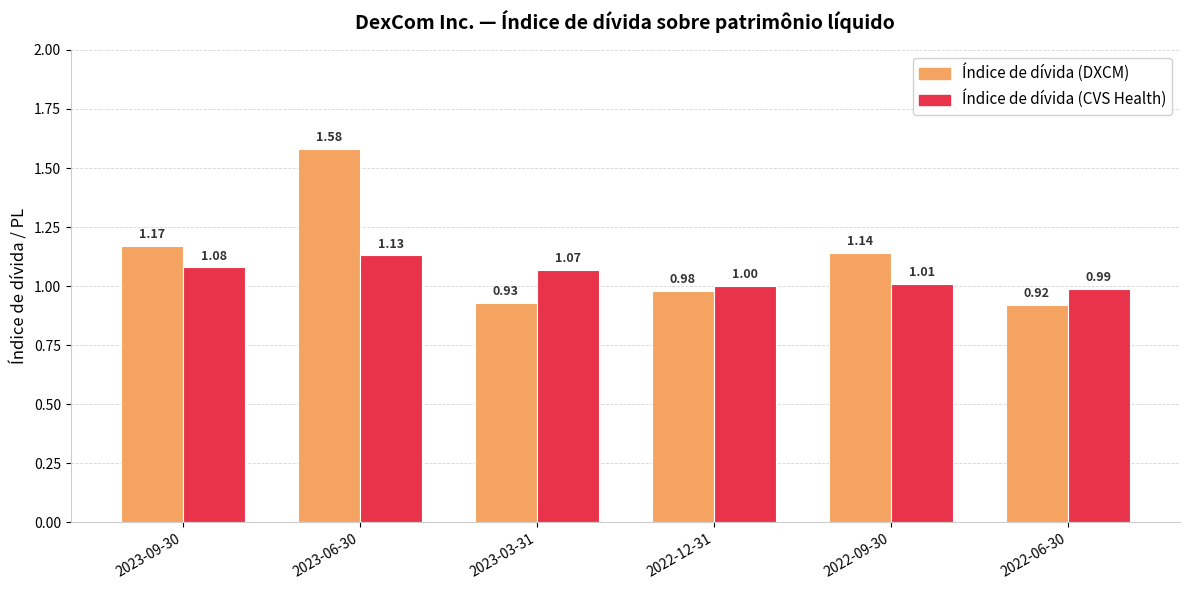

Which series has the widest spread of values?

Índice de dívida (DXCM)